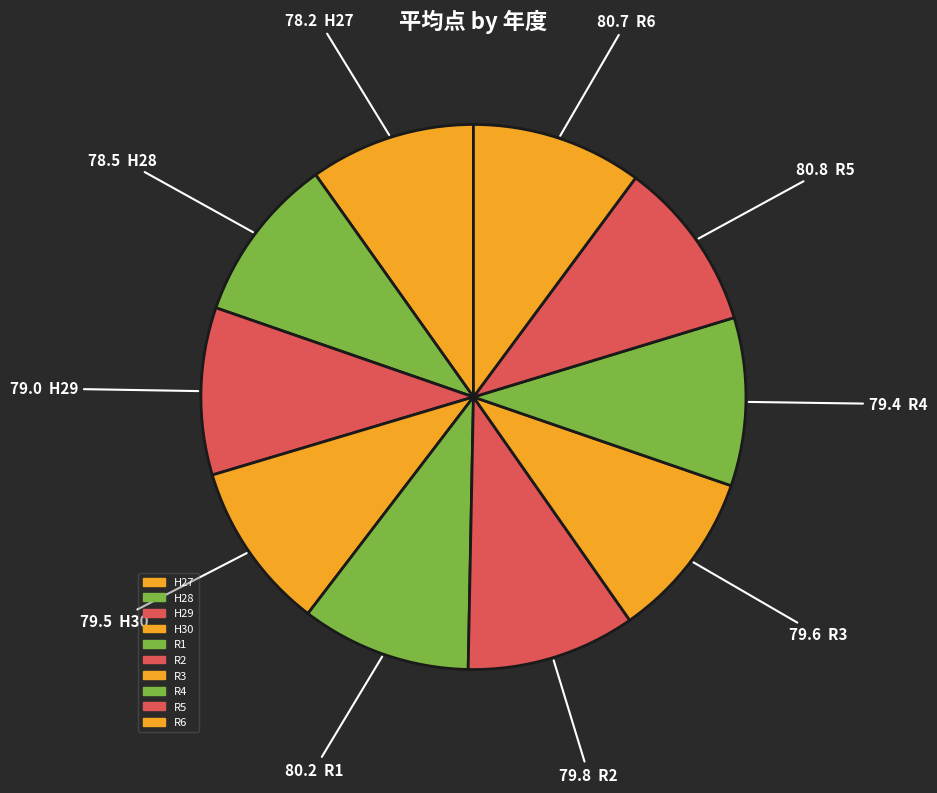

Does H27 account for over 50% of the chart?

No